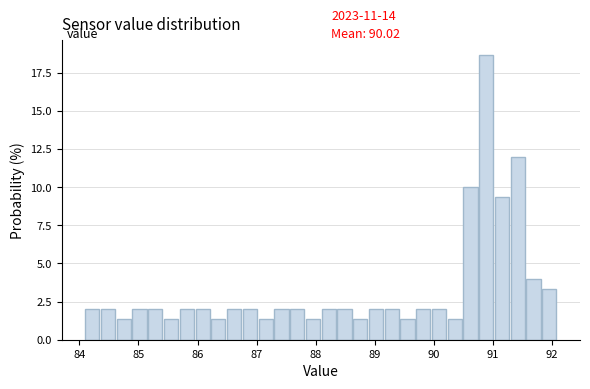

Around what value on the x-axis is the tallest bar? Give the approximate position of its centre, as read against the axis.

90.9